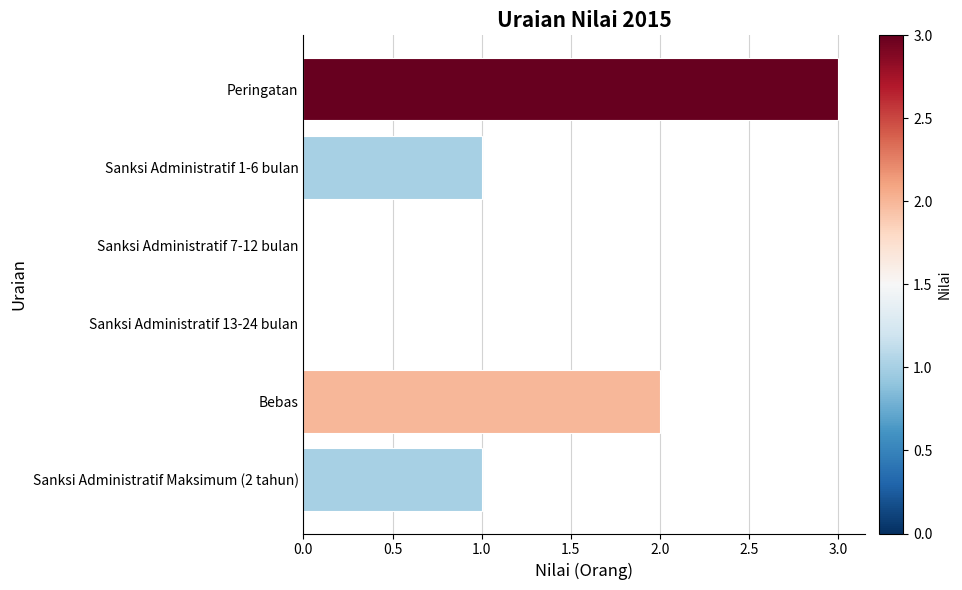

What value does the data have at Peringatan?

3